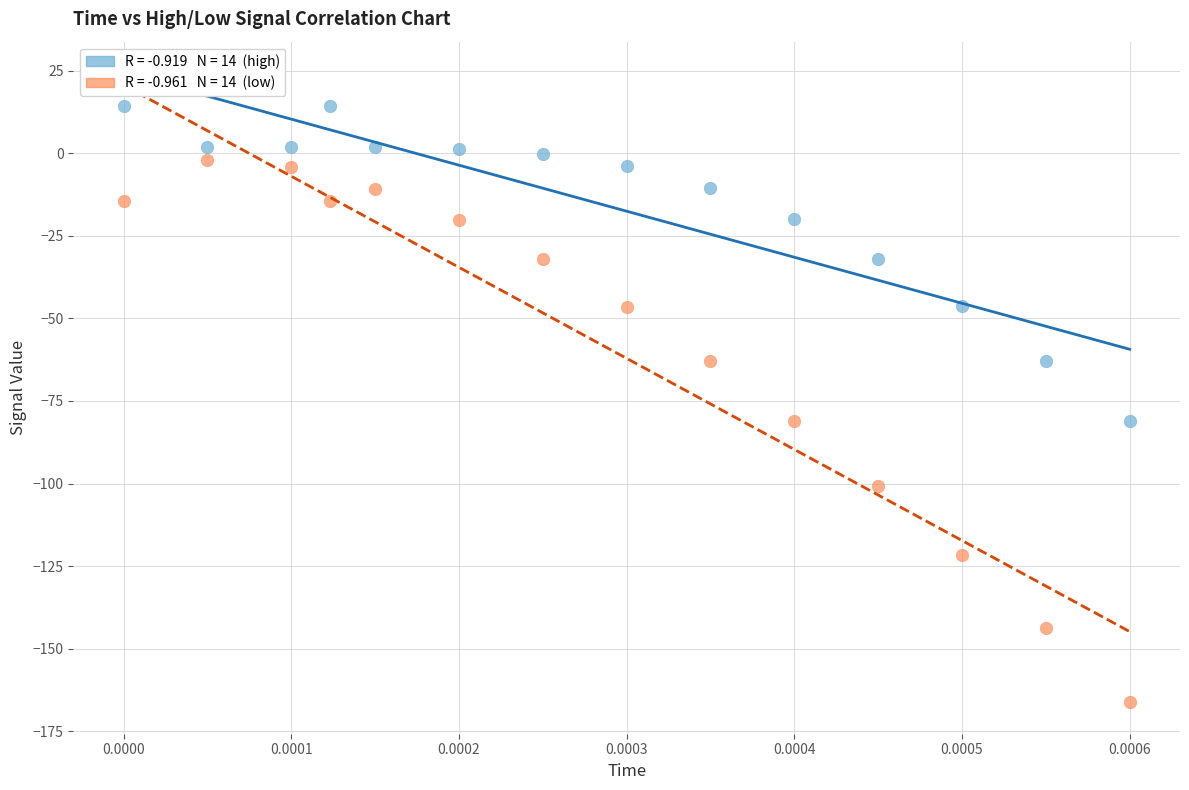

Across all data points, what is the range of Y values (max minus min)?

180.6